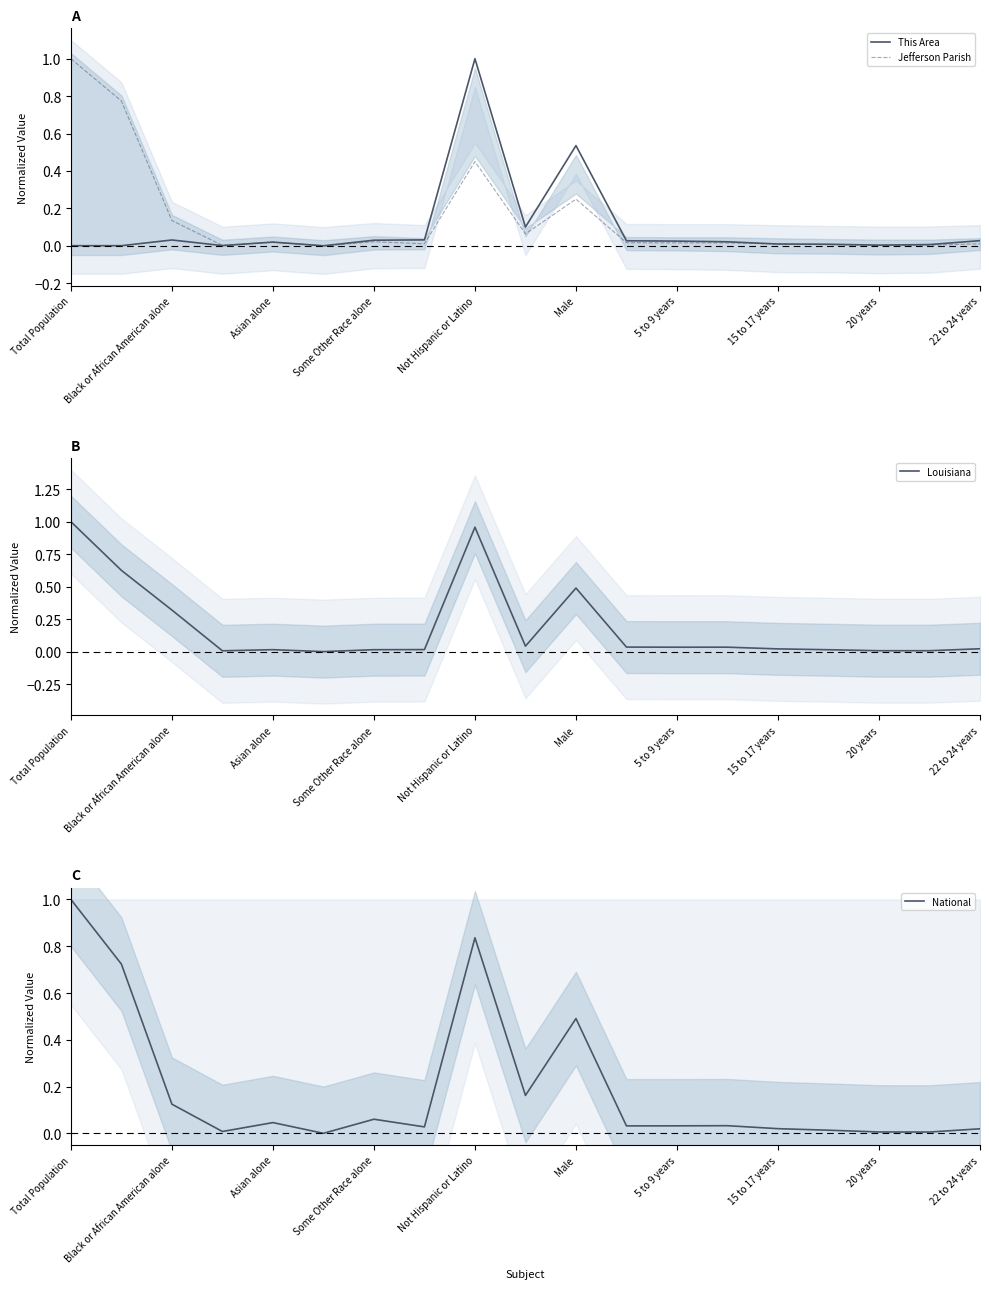

Which category has the highest value in the This Area series?

Not Hispanic or Latino